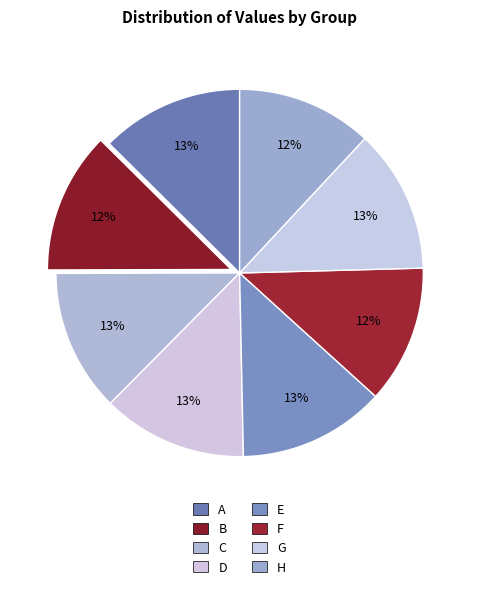

Is there any slice that represents more than half of the pie?

No